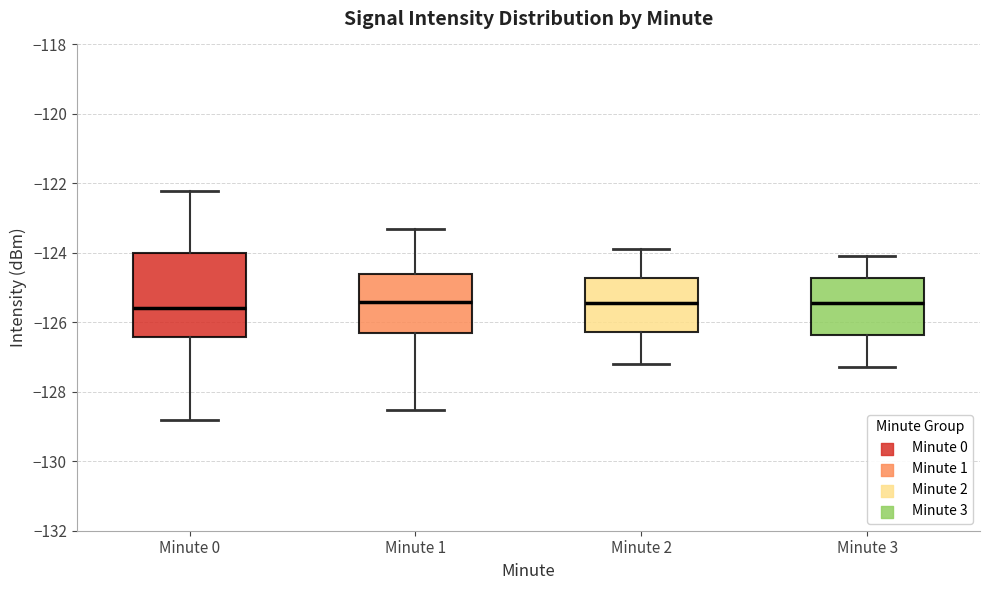

Where is the upper edge of the box for Minute 1 on the y-axis? The values are not printed on the chart, so give them approximately, as read against the axis.

-124.6